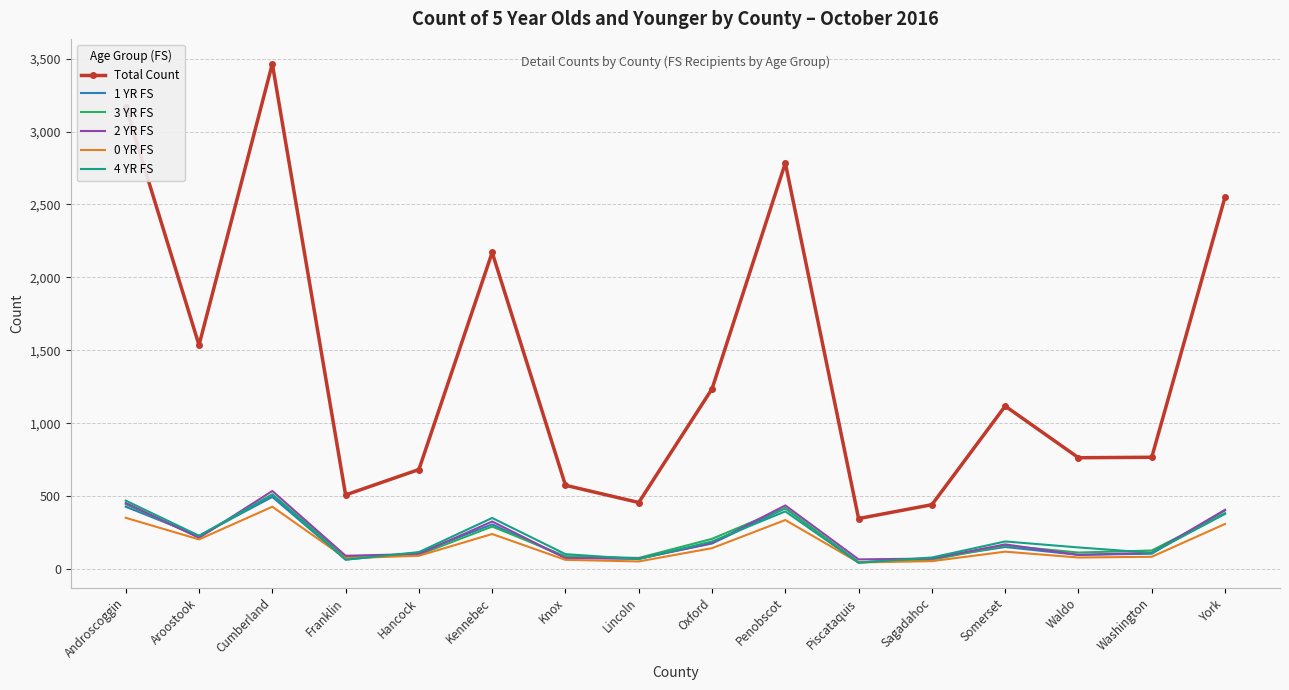

What value does the Total Count series have at Hancock, to the nearest 10?

680